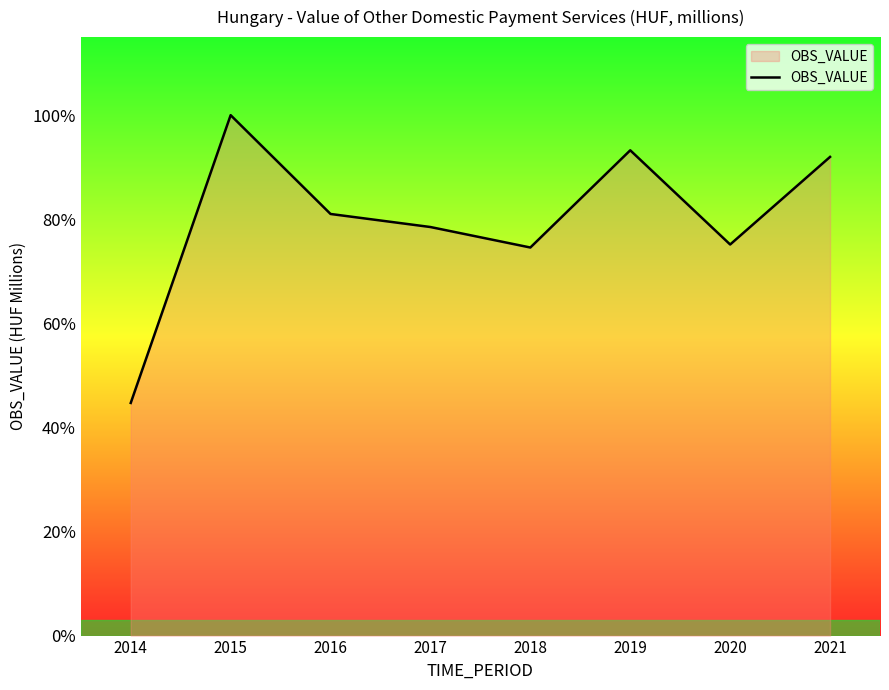

Does the chart display data point markers on the line(s)?

No